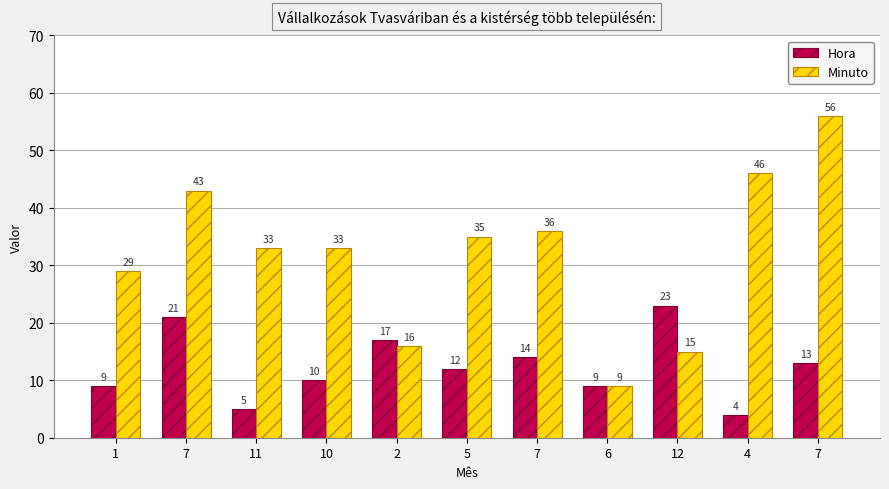

Rank the categories by Minuto value from highest to lowest.

7, 4, 7, 7, 5, 11, 10, 1, 2, 12, 6